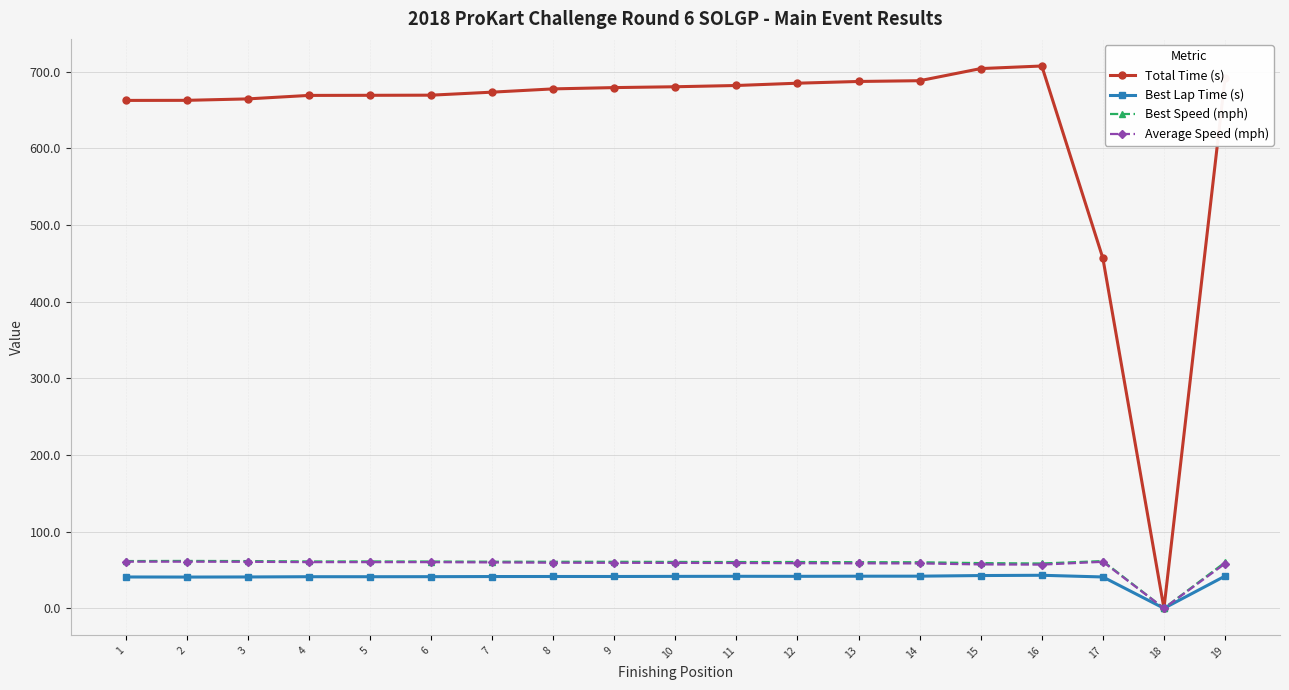

True or false: Best Speed (mph) has more than 1 points higher than both neighbors.

True